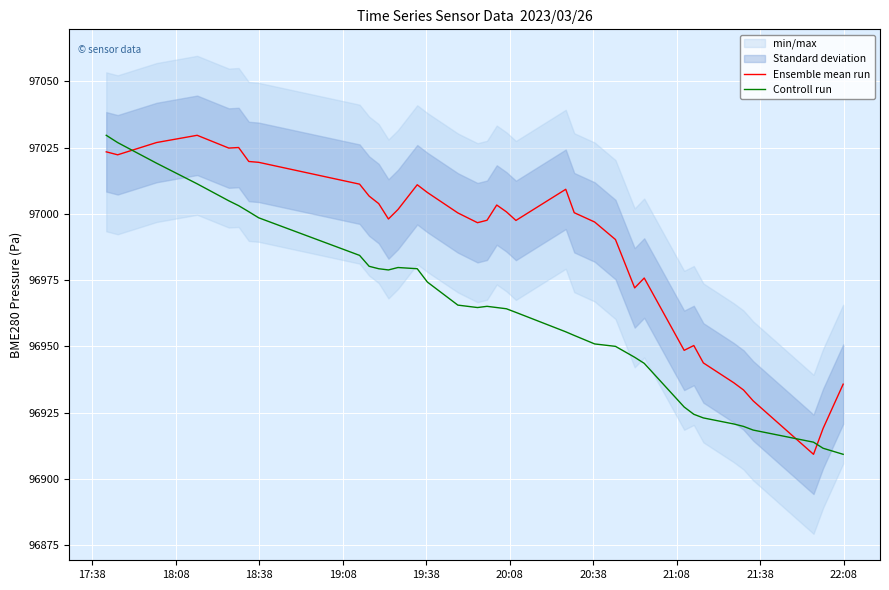

Which series ends up on top after the final intersection of Ensemble mean run and Controll run?

Ensemble mean run